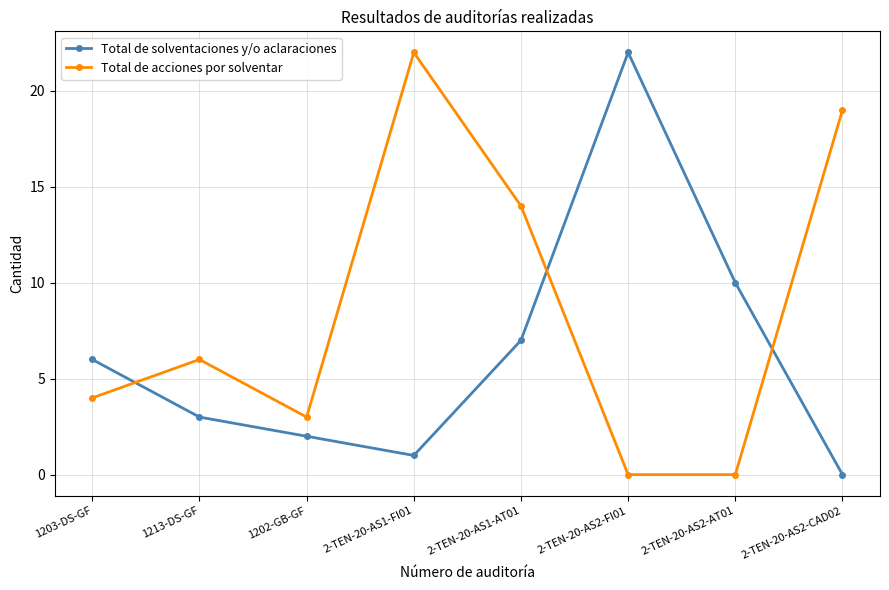

Rank the categories by Total de solventaciones y/o aclaraciones value from highest to lowest.

2-TEN-20-AS2-FI01, 2-TEN-20-AS2-AT01, 2-TEN-20-AS1-AT01, 1203-DS-GF, 1213-DS-GF, 1202-GB-GF, 2-TEN-20-AS1-FI01, 2-TEN-20-AS2-CAD02